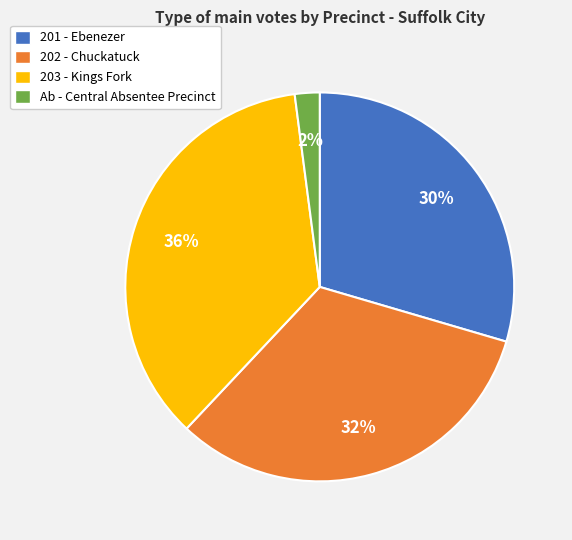

To the nearest percent, what portion does 201 - Ebenezer represent?

30%